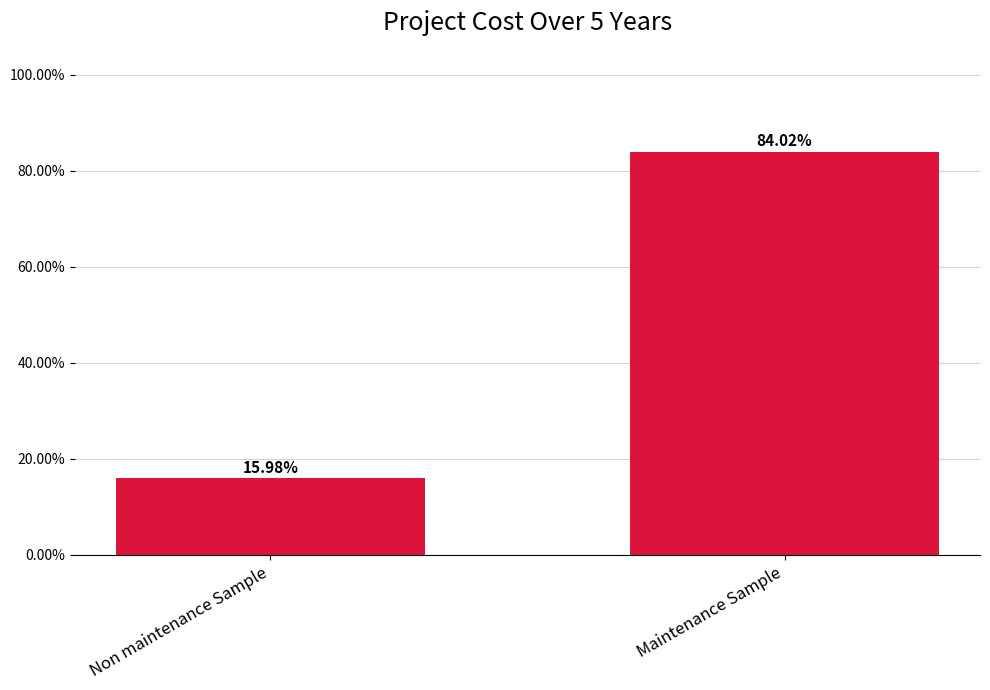

List the labels in order of value, largest first.

Maintenance Sample, Non maintenance Sample